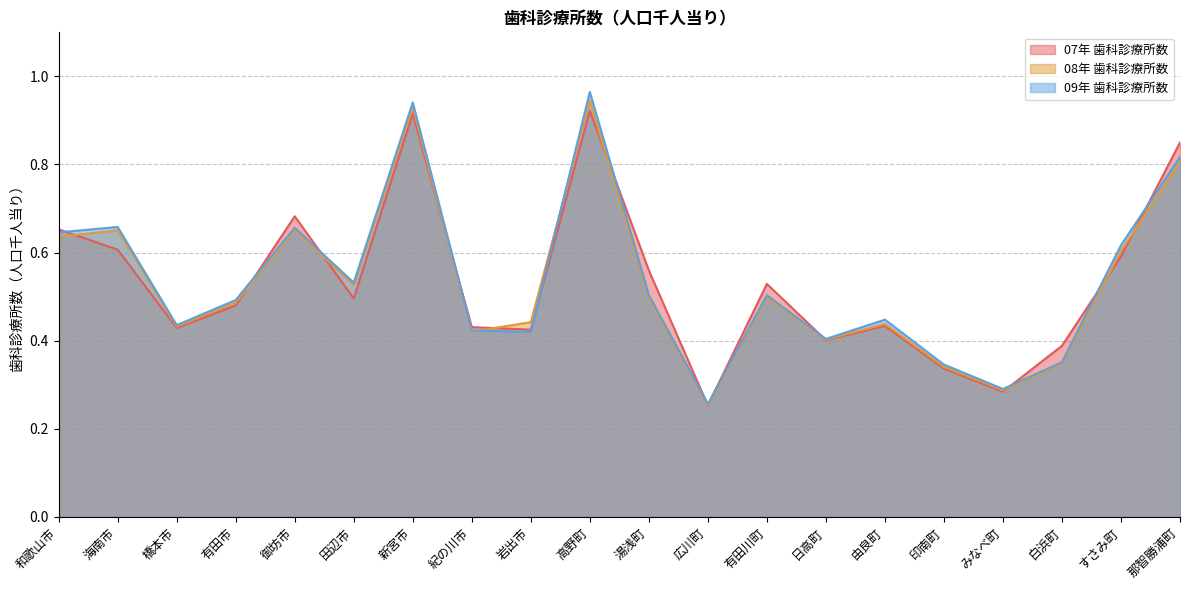

List the series in order of their overall mean, lowest first.

08年 歯科診療所数, 07年 歯科診療所数, 09年 歯科診療所数